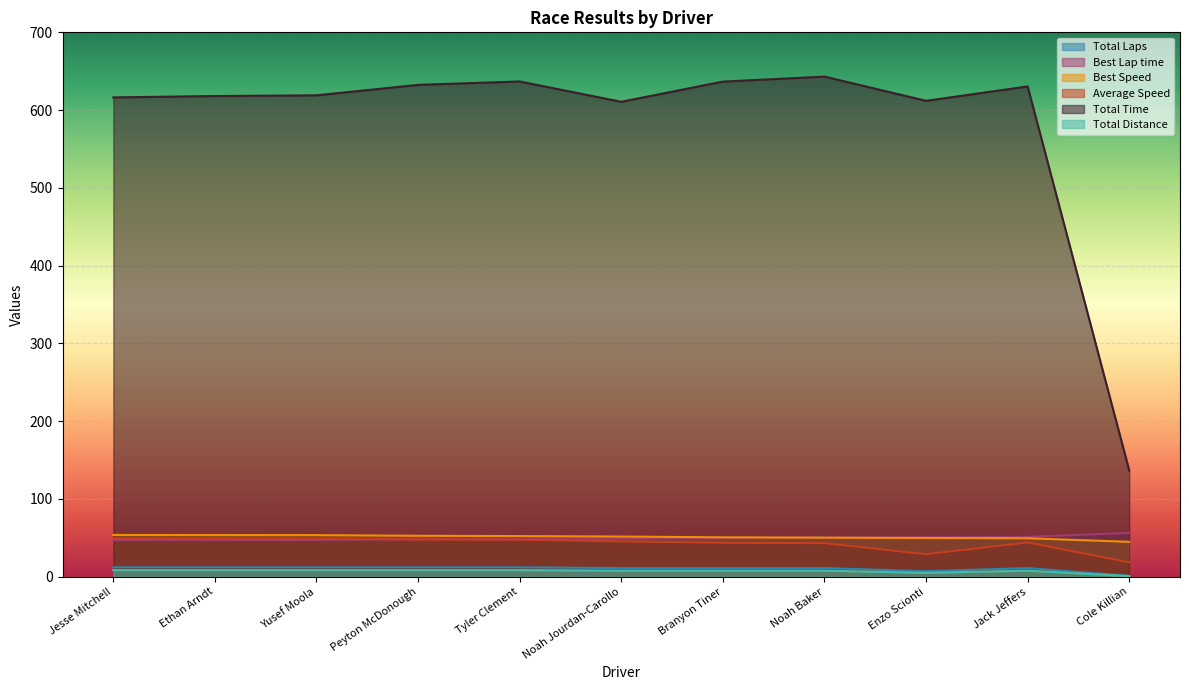

Which series has the largest total across all categories?

Total Time